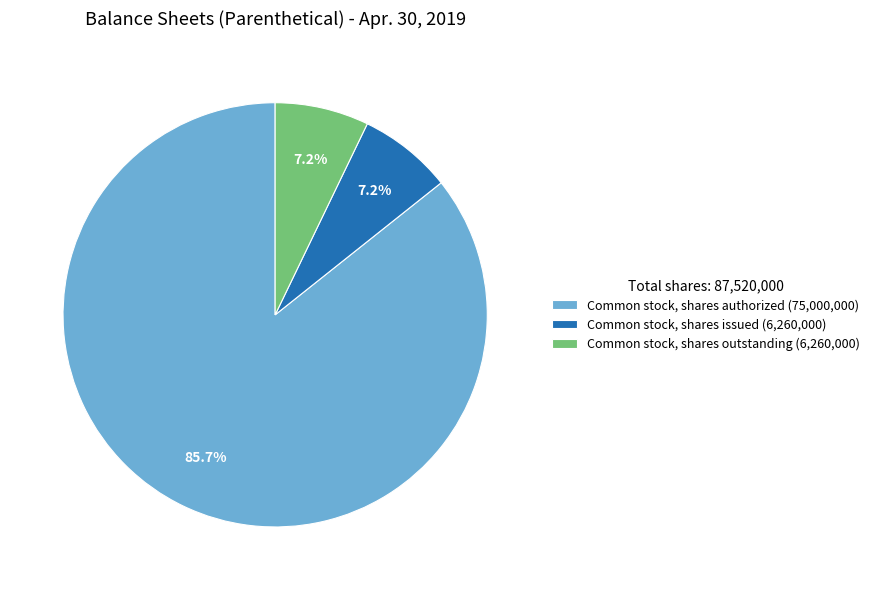

Is the sum of Common stock, shares outstanding (6,260,000) and Common stock, shares authorized (75,000,000) greater than half?

Yes